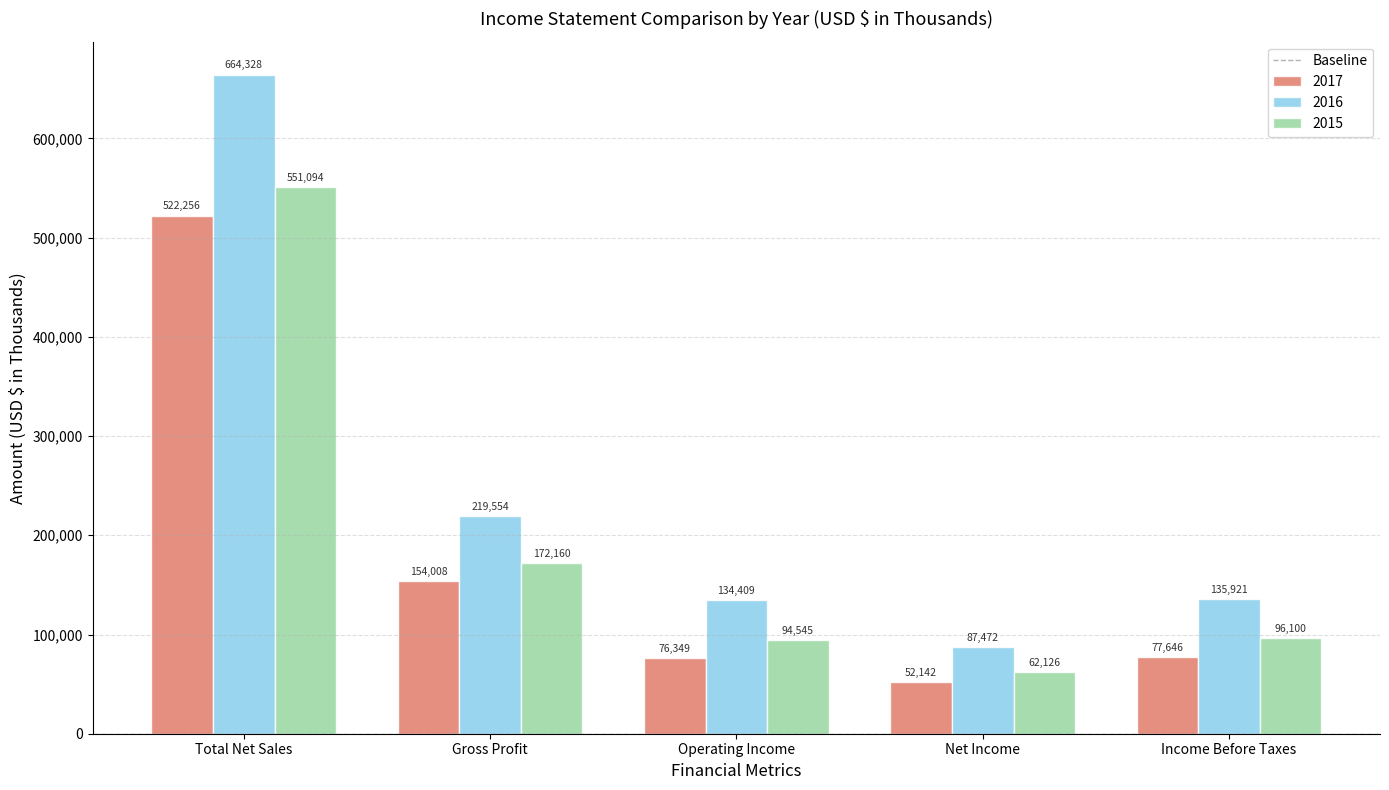

What is the total value across all series at Gross Profit?

545722